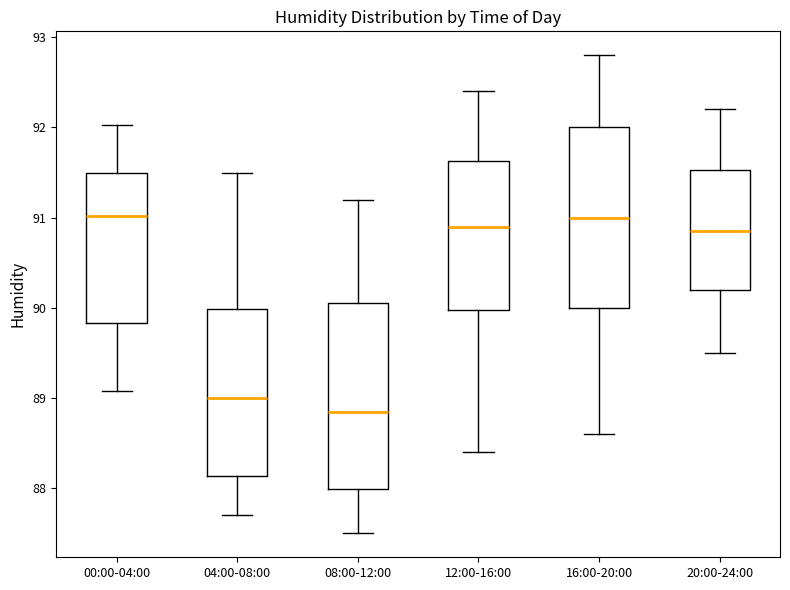

Reading left to right, transcribe this box plot: for each box, give where its median line is, the range the box spans, and where its two whiskers end, as read against the y-axis. The values are not printed on the chart, so give them approximately, as read against the axis.

00:00-04:00: median 91.0, box 89.8 to 91.5, whiskers 89.1 to 92.0
04:00-08:00: median 89.0, box 88.1 to 90.0, whiskers 87.7 to 91.5
08:00-12:00: median 88.9, box 88.0 to 90.1, whiskers 87.5 to 91.2
12:00-16:00: median 90.9, box 90.0 to 91.6, whiskers 88.4 to 92.4
16:00-20:00: median 91.0, box 90.0 to 92.0, whiskers 88.6 to 92.8
20:00-24:00: median 90.9, box 90.2 to 91.5, whiskers 89.5 to 92.2